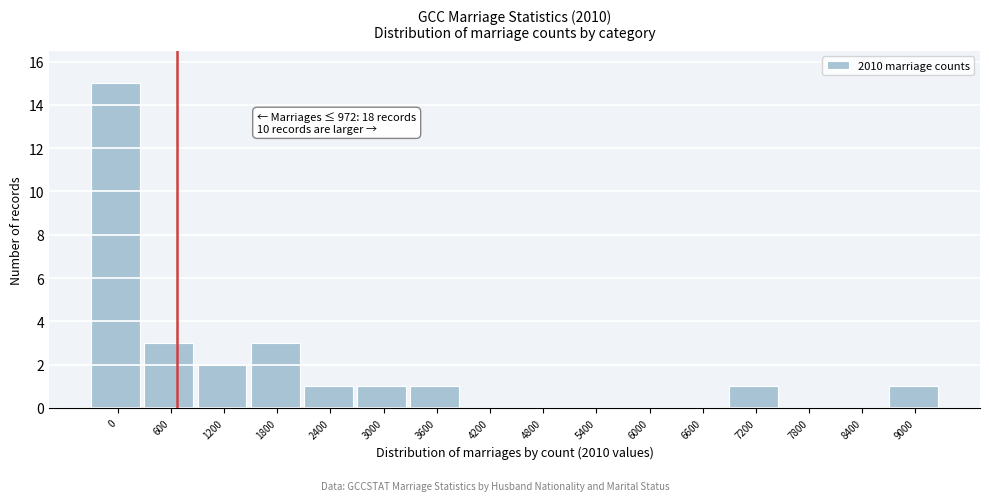

Reading left to right, extract all data points from this chart.

0=15	600=3	1200=2	1800=3	2400=1	3000=1	3600=1	4200=0	4800=0	5400=0	6000=0	6600=0	7200=1	7800=0	8400=0	9000=1